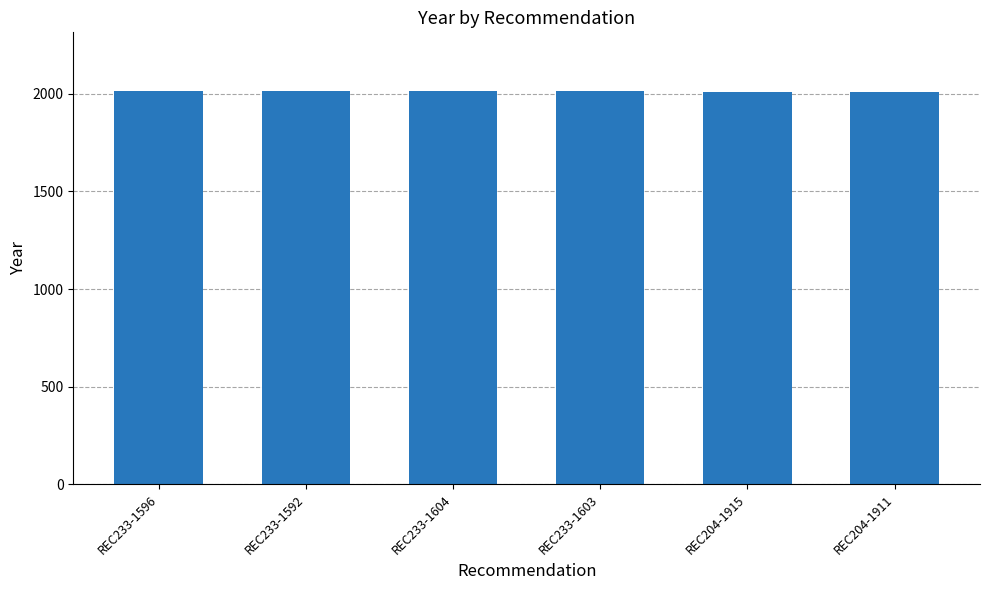

What is the ratio of the value at REC233-1596 to the value at REC204-1915?

1.0